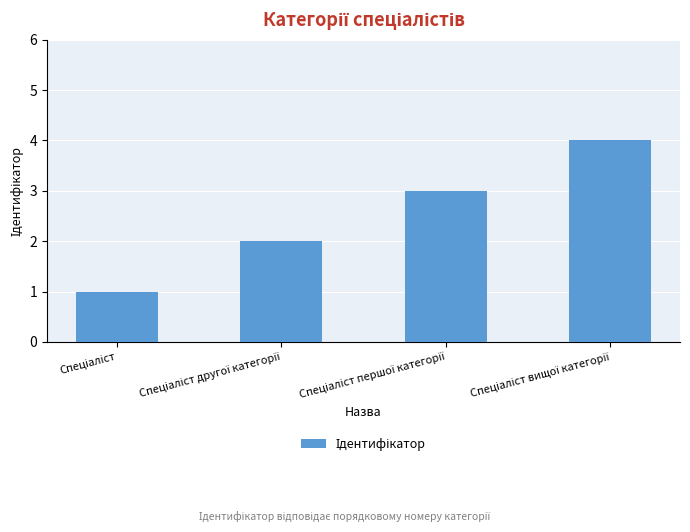

What is the difference between the maximum and minimum values?

3